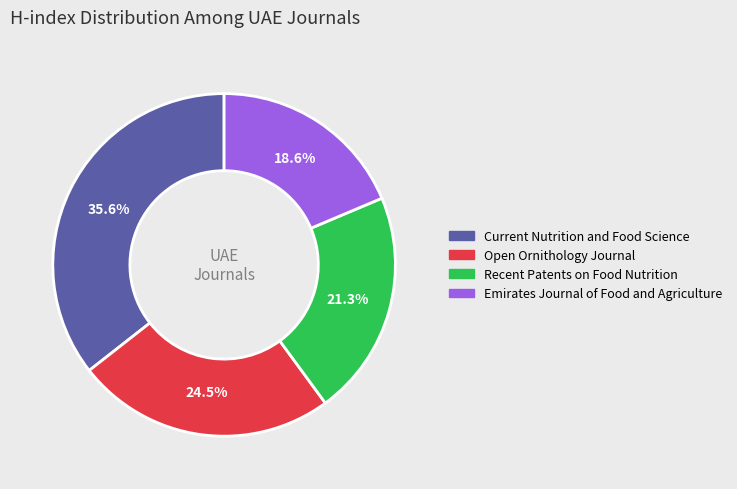

How many segments does this pie chart have?

4